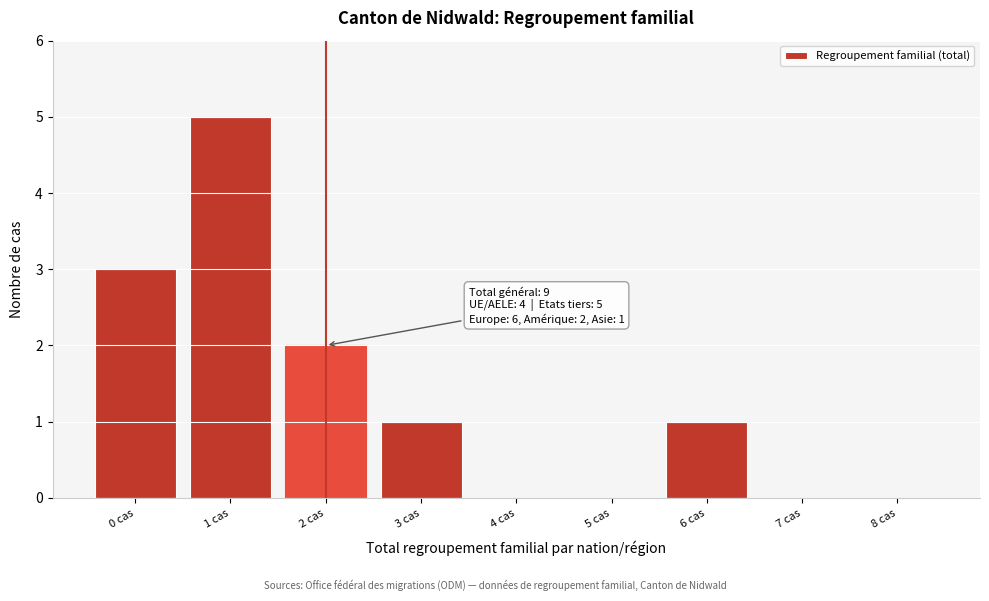

Reading left to right, what are all the values shown in this chart?

0 cas=3	1 cas=5	2 cas=2	3 cas=1	4 cas=0	5 cas=0	6 cas=1	7 cas=0	8 cas=0